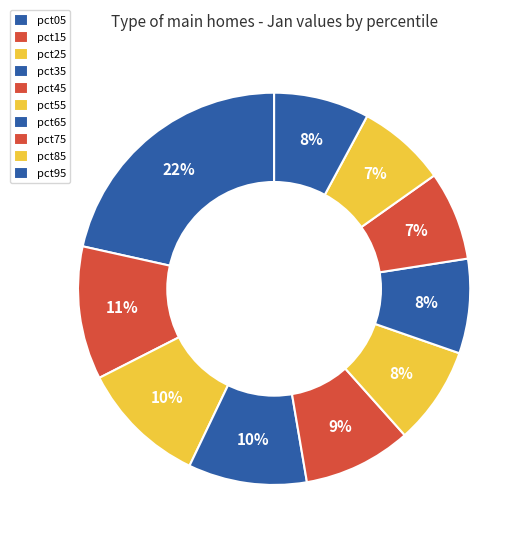

Count the number of slices in the pie.

10